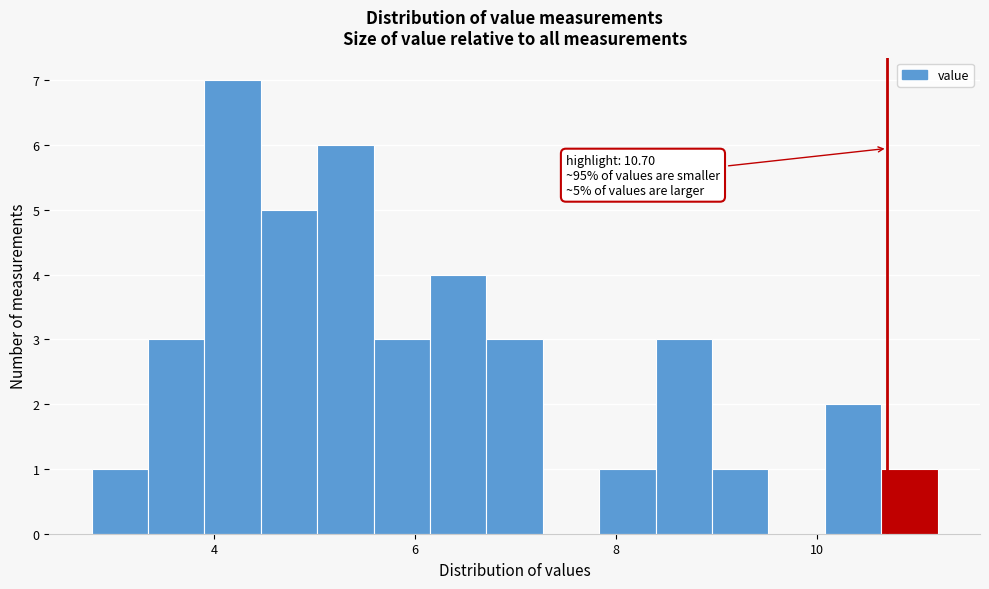

Read against the x-axis, roughly where is the centre of the tallest bar?

4.2